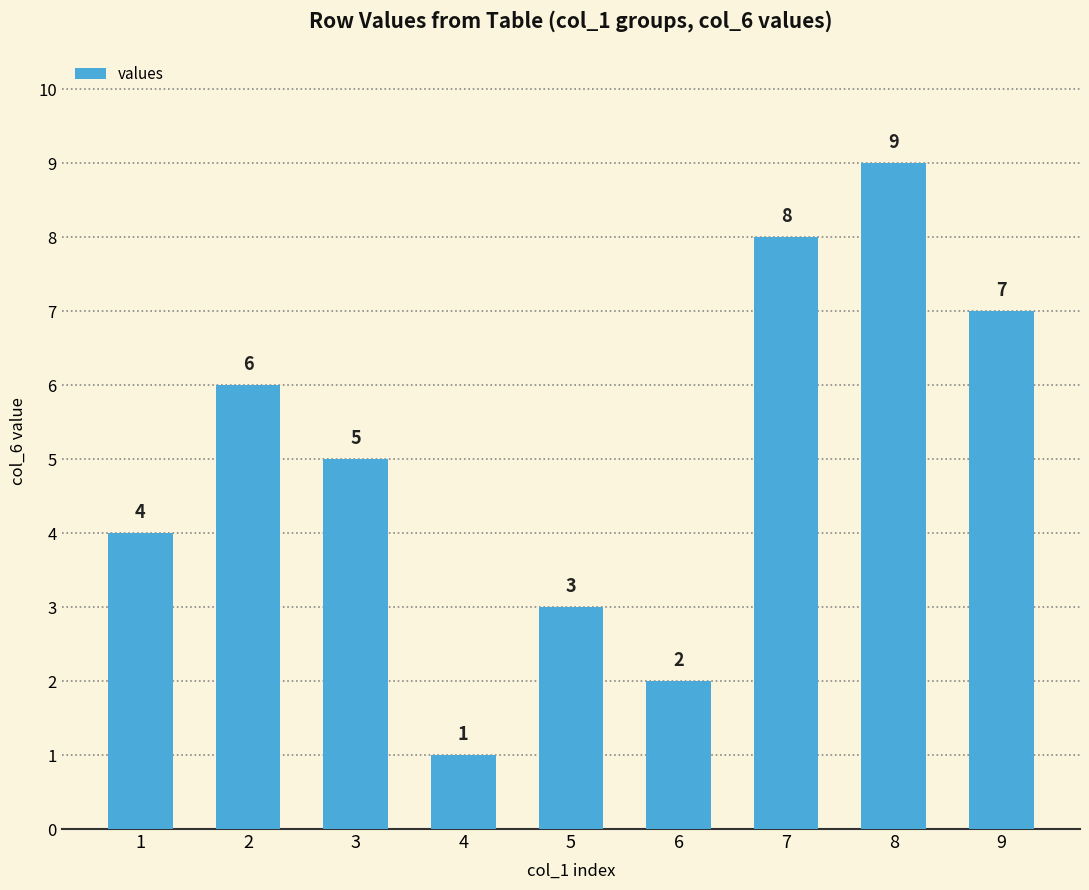

What is the difference between the values at 9 and 3?

2